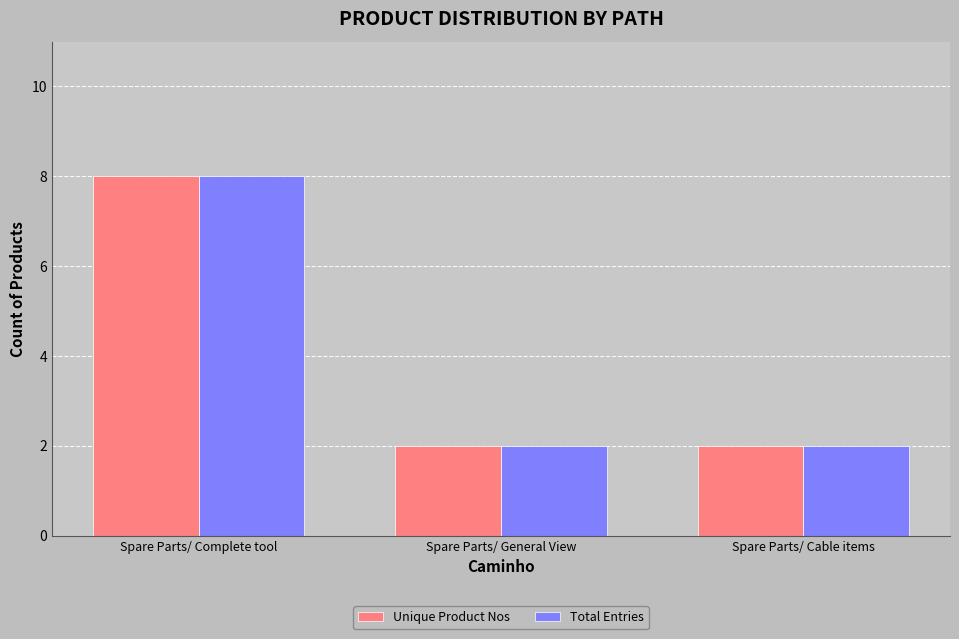

How many categories are shown in the chart?

3